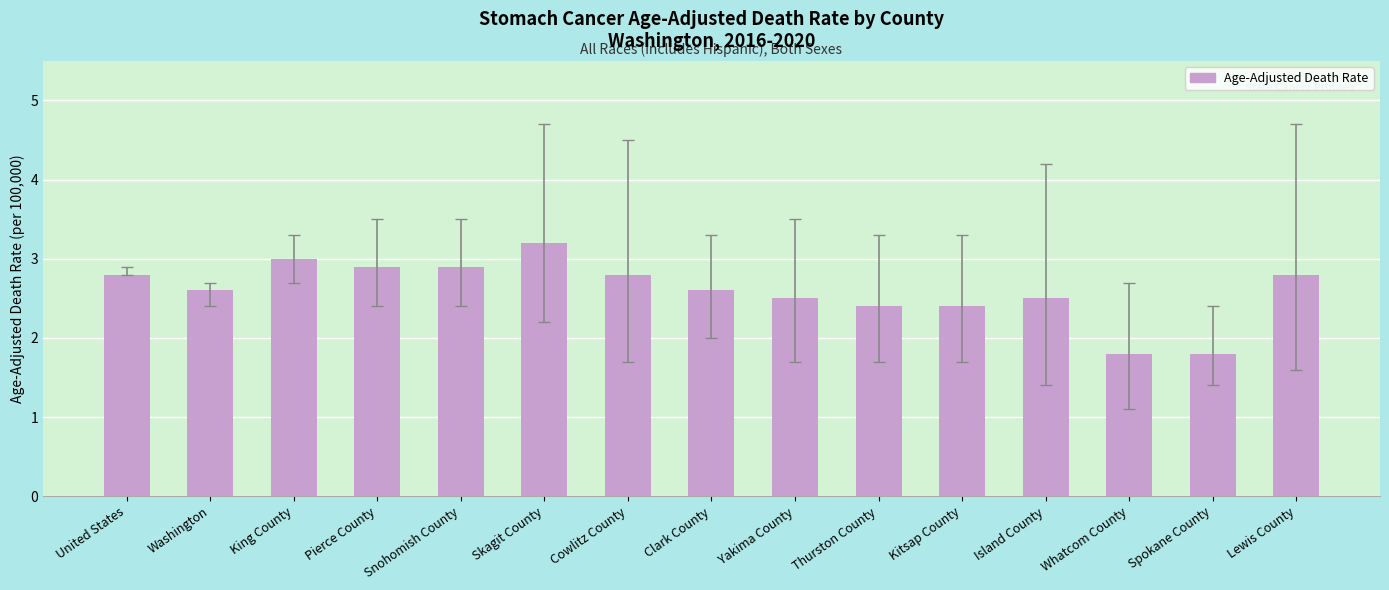

At which category does the chart reach its peak across all series?

Skagit County